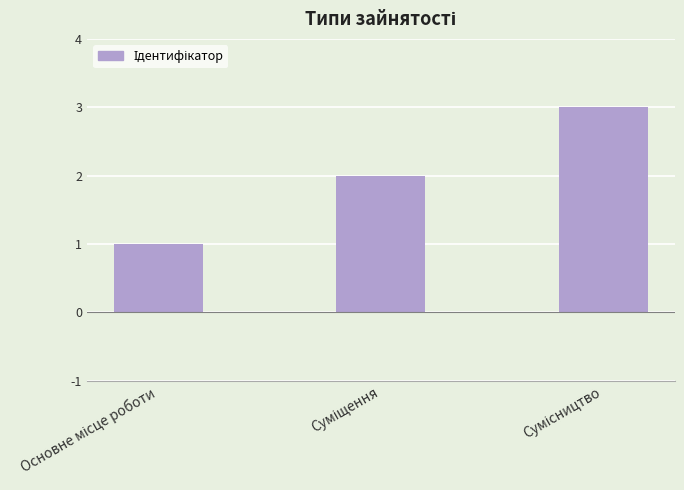

Does the chart contain any negative values?

No